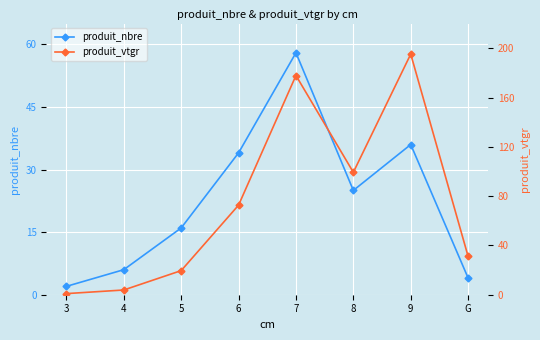

True or false: produit_nbre and produit_vtgr cross at least once.

True